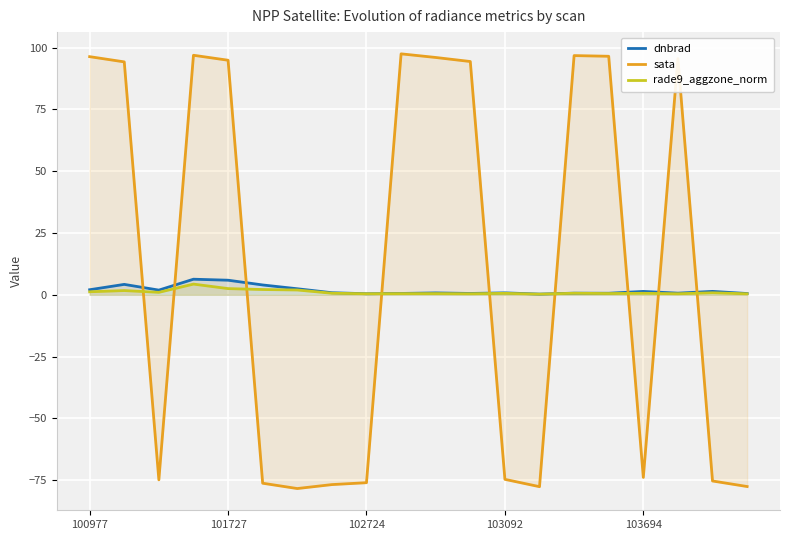

True or false: dnbrad has a value of 0.8 at 11.

False